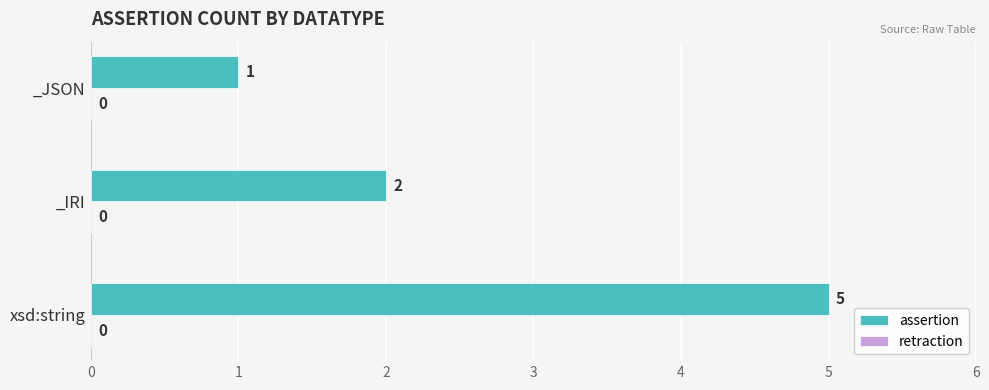

The value at _IRI is 2. True or false?

True